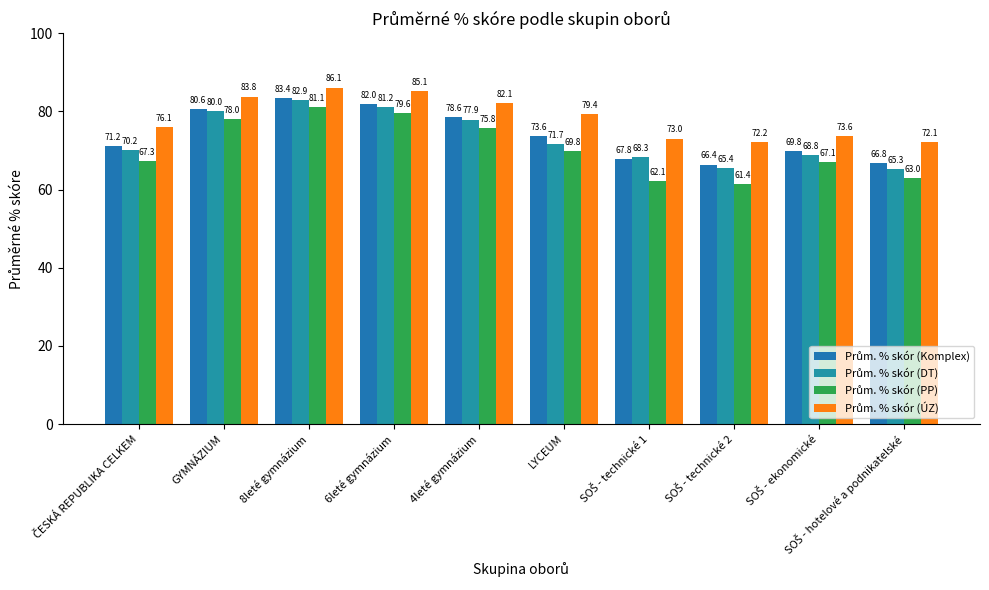

What is the maximum value shown in the chart?

86.1